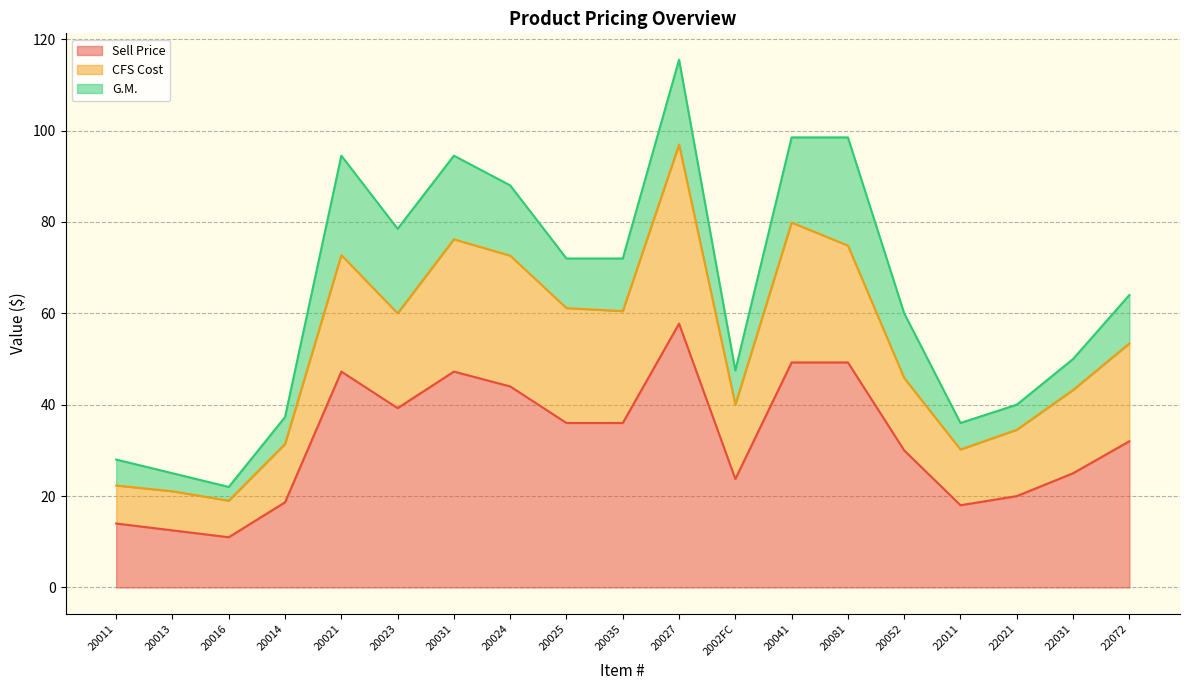

What is the minimum value for CFS Cost?

19.0